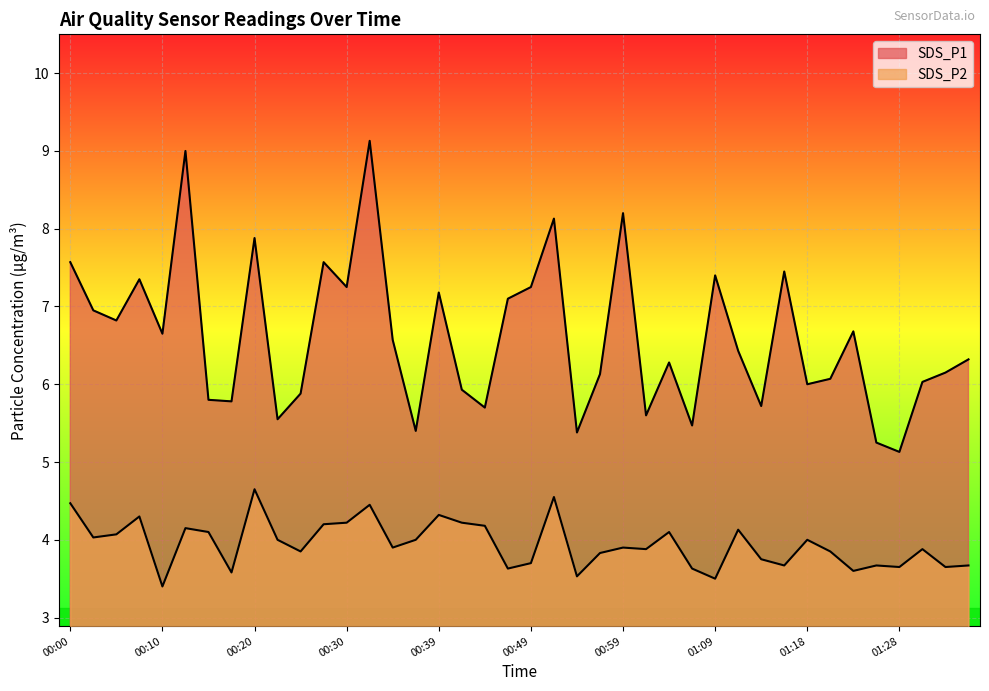

List the series in order of their peak value, lowest first.

SDS_P2, SDS_P1